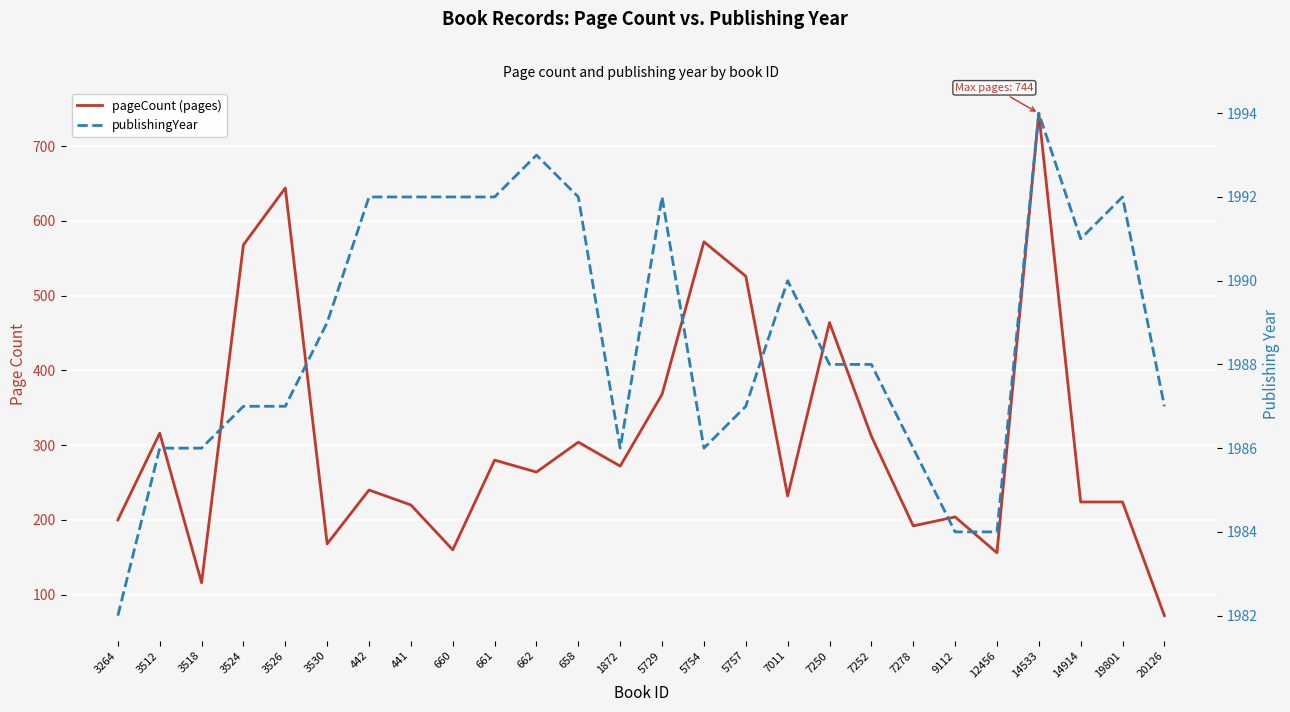

True or false: publishingYear and pageCount (pages) intersect in this chart.

False